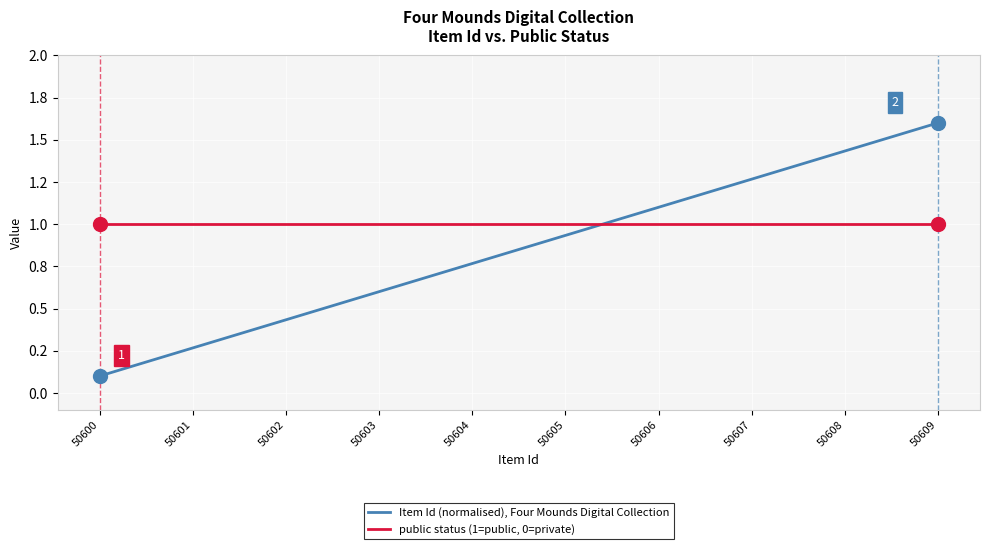

Does the chart have visible grid lines?

Yes